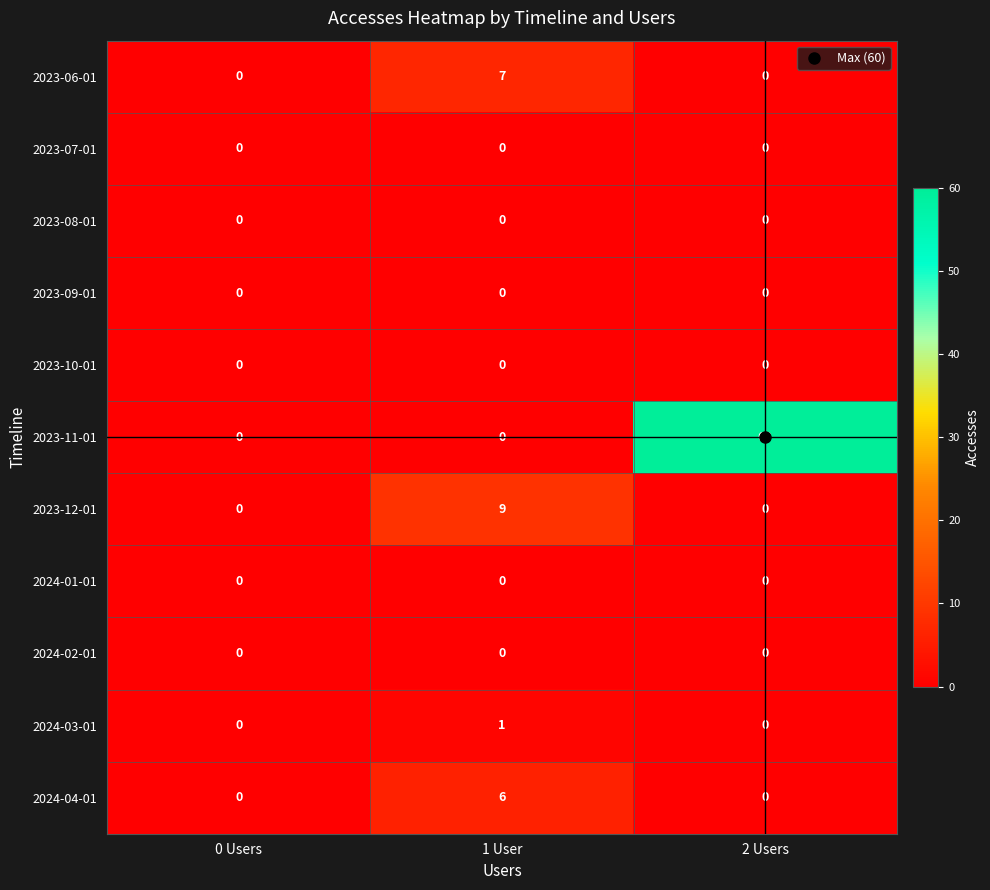

What is the maximum value shown in the chart?

60